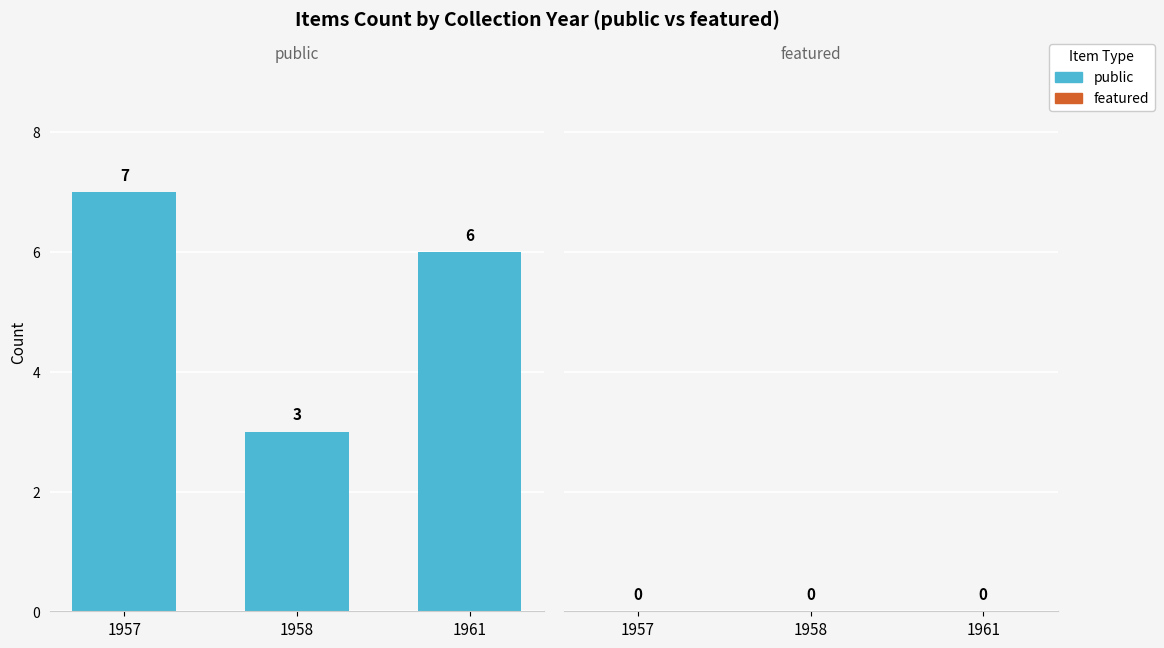

Between 1957 and 1961, which is larger?

1957